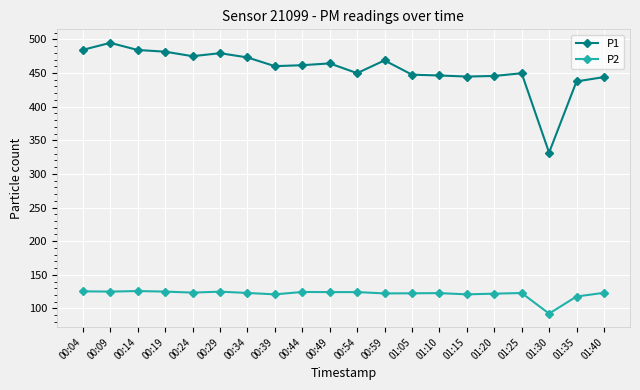

What is the value of the P2 point at the 13th from the left?

122.6